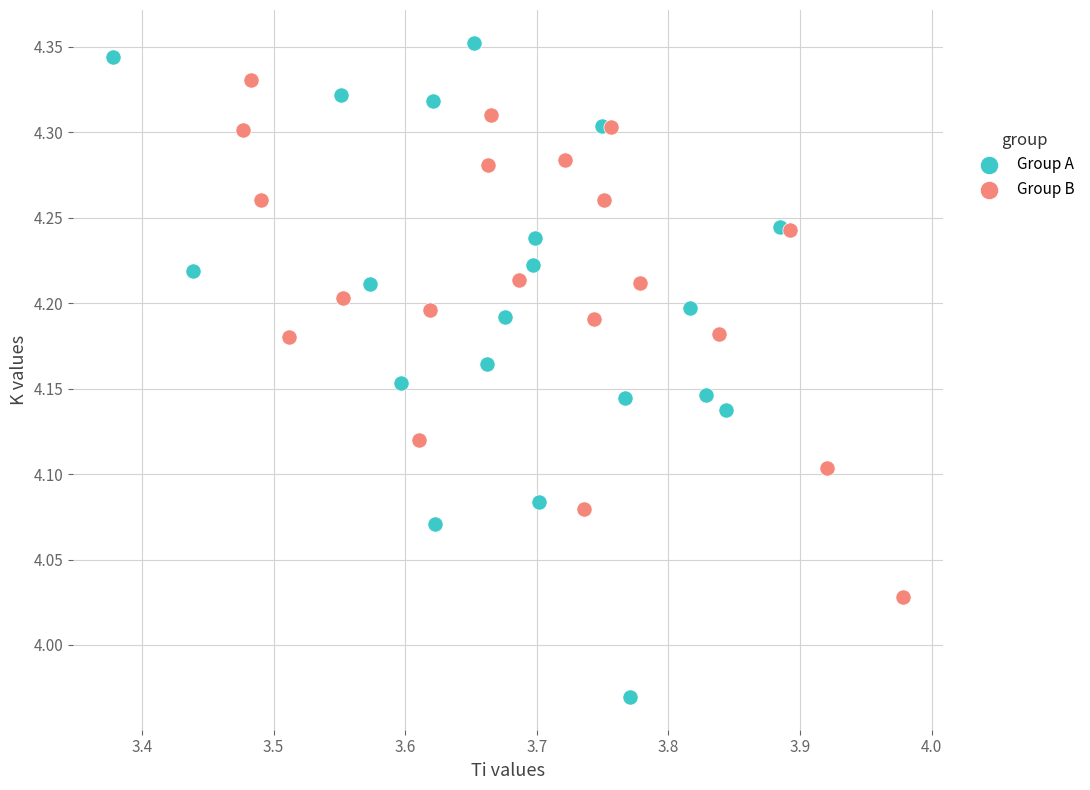

Which series reaches the maximum Y coordinate?

Group A